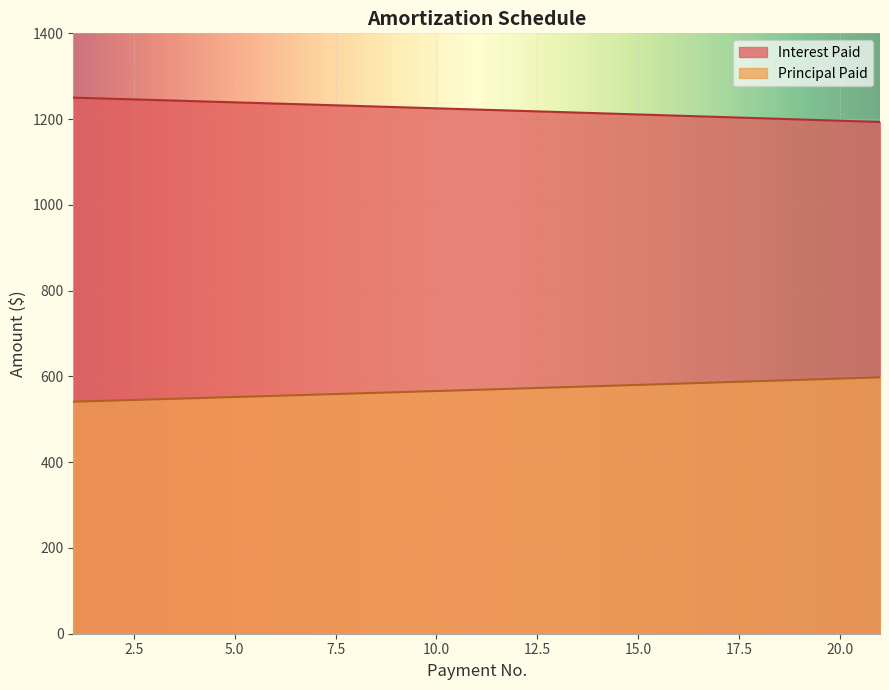

Reading left to right, transcribe all the data shown in this chart.

Interest Paid: 1=1250.0	2=1247.3	3=1244.6	4=1241.8	5=1239.1	6=1236.3	7=1233.6	8=1230.8	9=1228.0	10=1225.2	11=1222.3	12=1219.5	13=1216.6	14=1213.8	15=1210.9	16=1208.0	17=1205.0	18=1202.1	19=1199.2	20=1196.2	21=1193.2
Principal Paid: 1=541.1	2=543.8	3=546.5	4=549.2	5=552.0	6=554.7	7=557.5	8=560.3	9=563.1	10=565.9	11=568.8	12=571.6	13=574.5	14=577.3	15=580.2	16=583.1	17=586.0	18=589.0	19=591.9	20=594.9	21=597.8